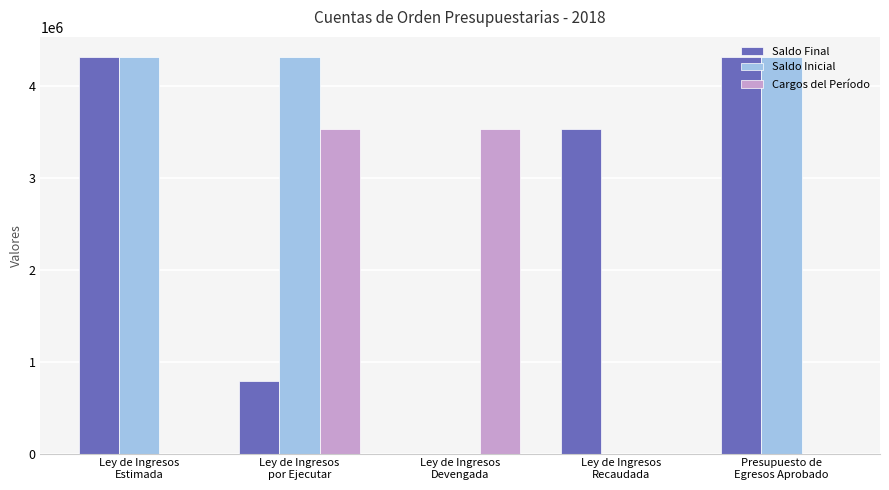

What is the sum of the Saldo Inicial values at Presupuesto de
Egresos Aprobado and Ley de Ingresos
Recaudada?

4313400.0